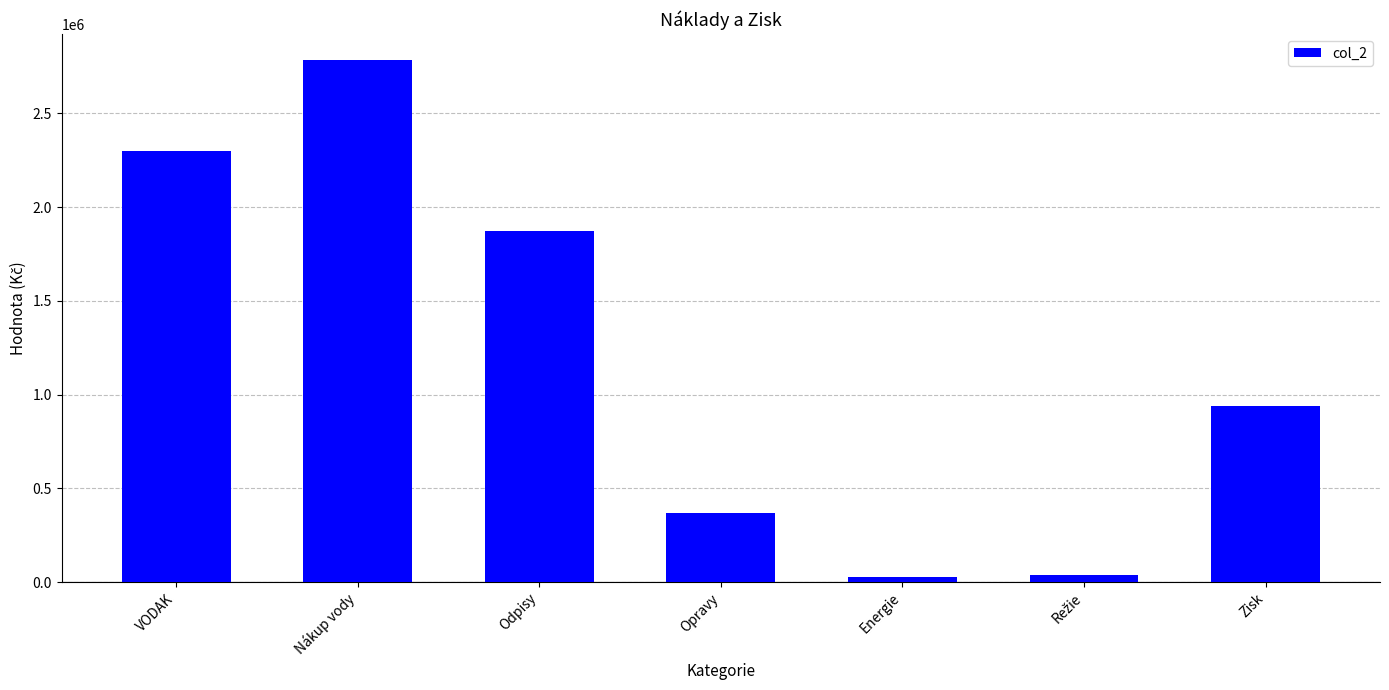

Reading left to right, transcribe all the data shown in this chart.

2299169.0	2784000.0	1875000.0	366000.0	25000.0	39000.0	937128.7